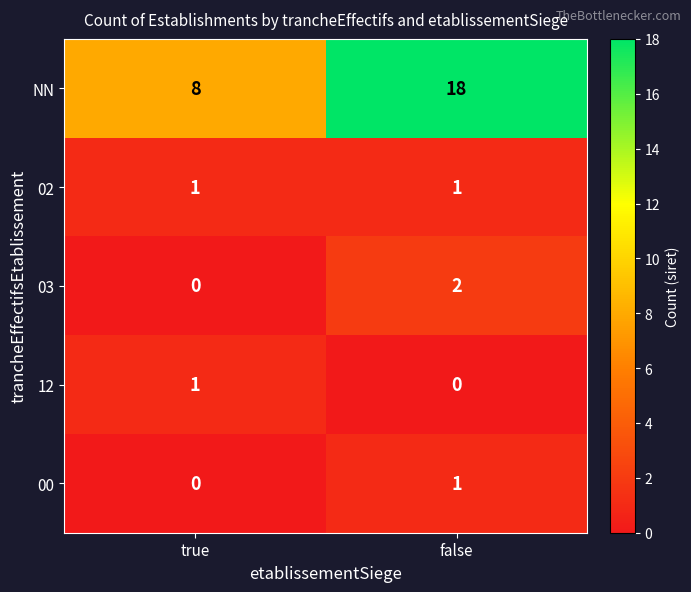

The value of 00 at false is 0. True or false?

False